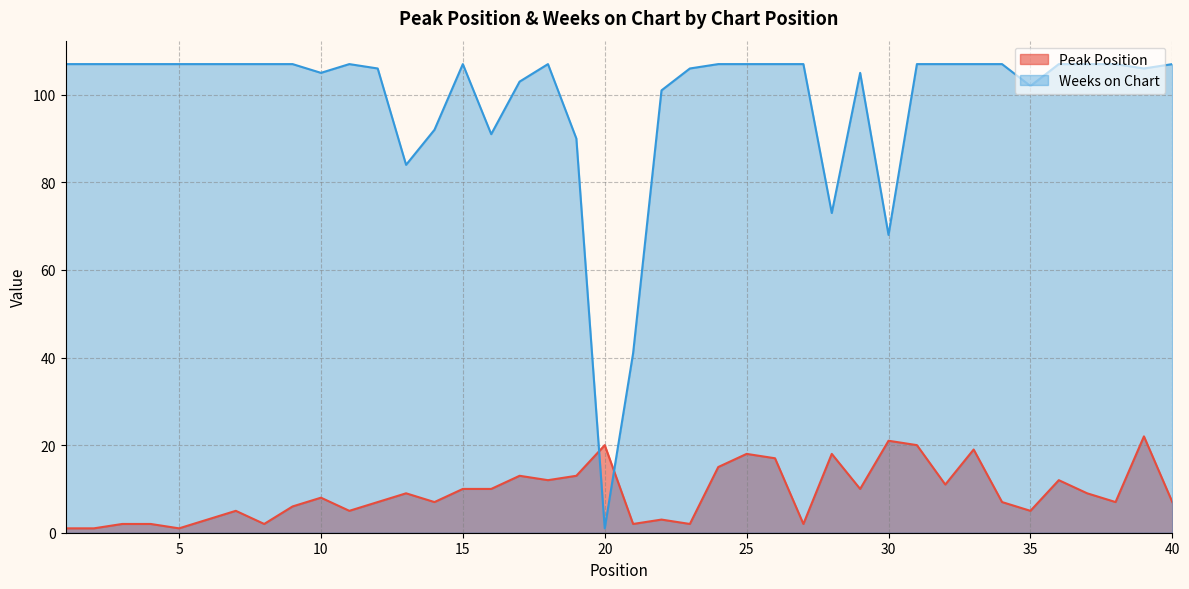

Rank the series at 33 from lowest to highest value.

Peak Position, Weeks on Chart